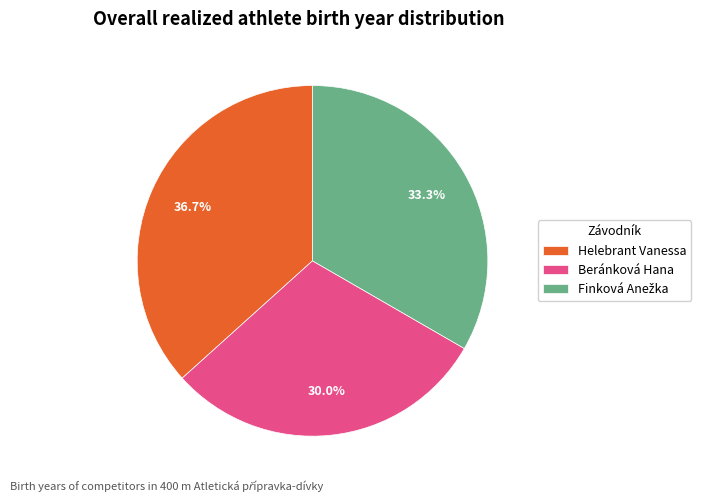

Count the number of slices in the pie.

3